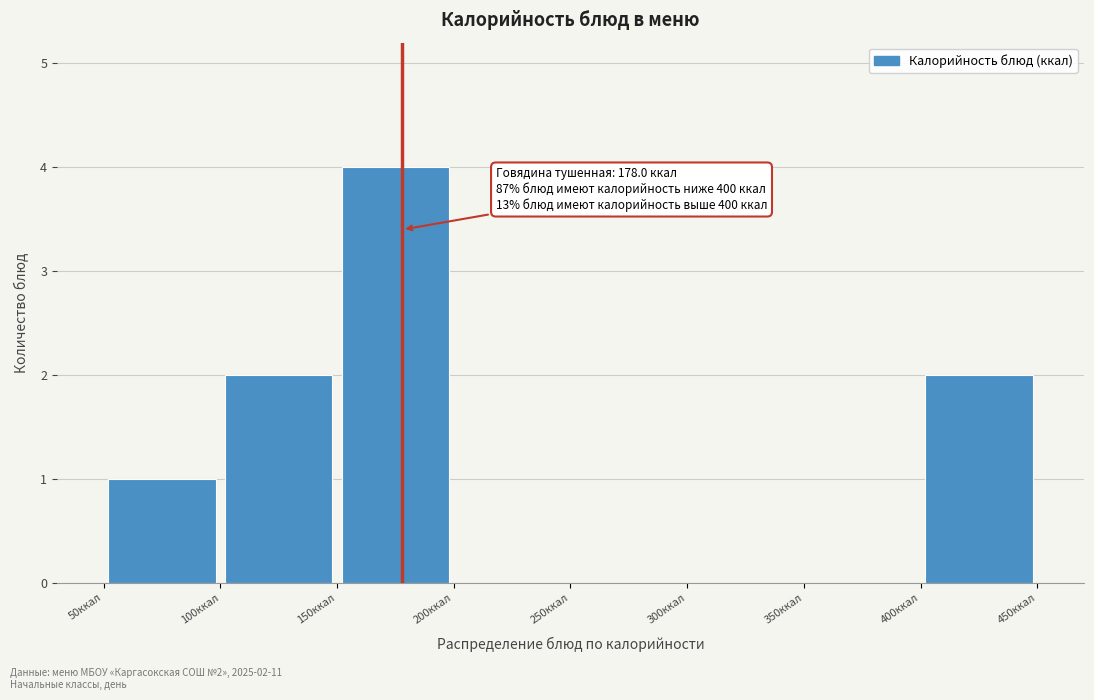

Which range on the x-axis has the tallest bar?

150 to 200